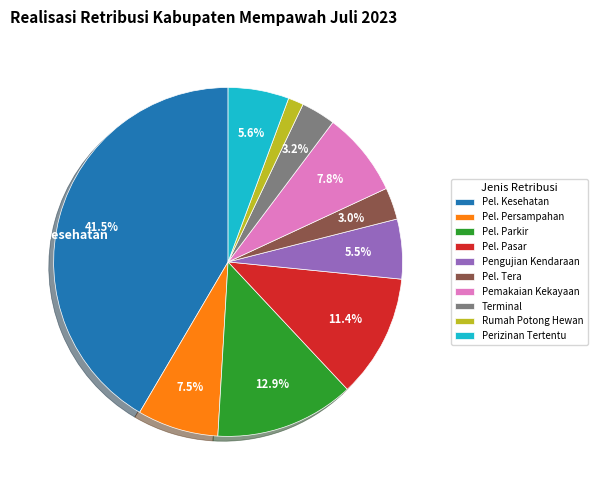

Count the number of slices in the pie.

10